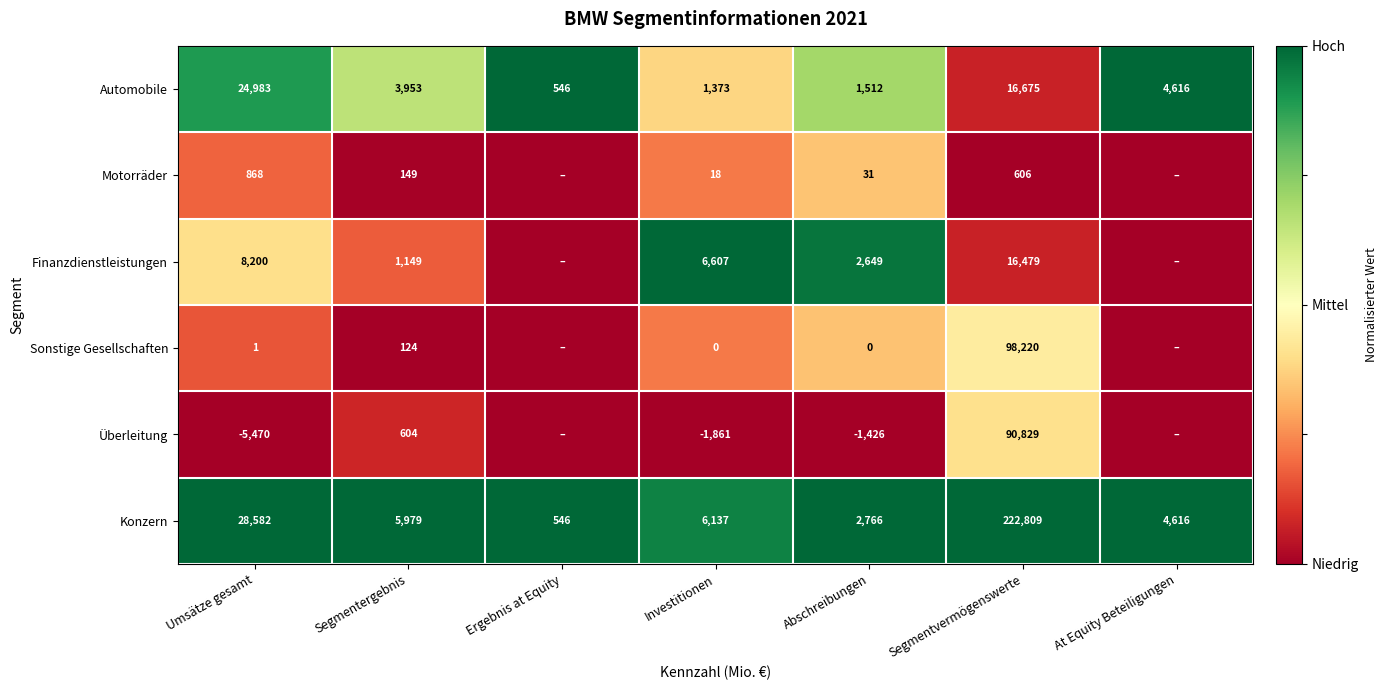

The Konzern series shows 396625 at Segmentvermögenswerte. True or false?

False